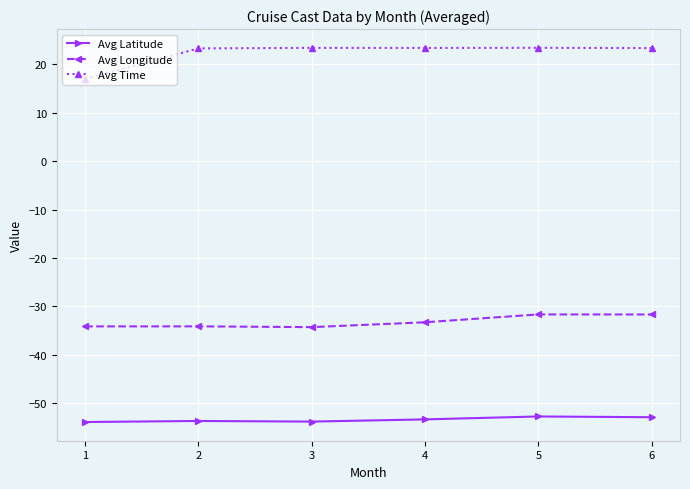

Between 1 and 4, which series saw the biggest shift?

Avg Time